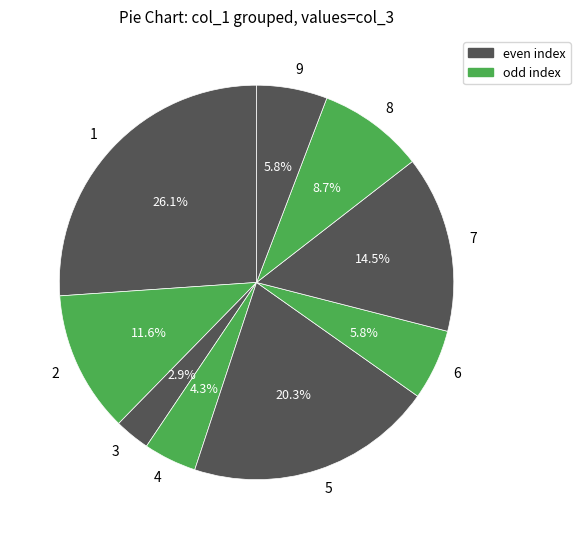

Do 6 and 3 together represent more than half of the pie?

No